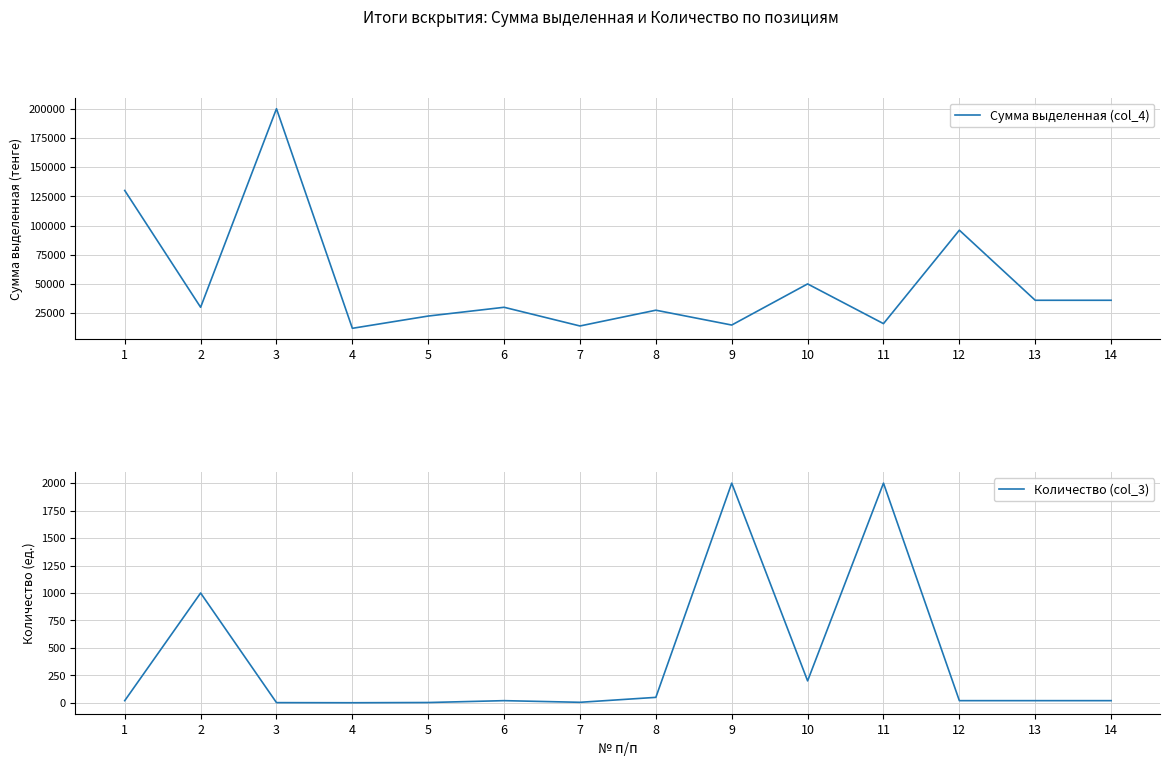

How many data points does each series have?

14